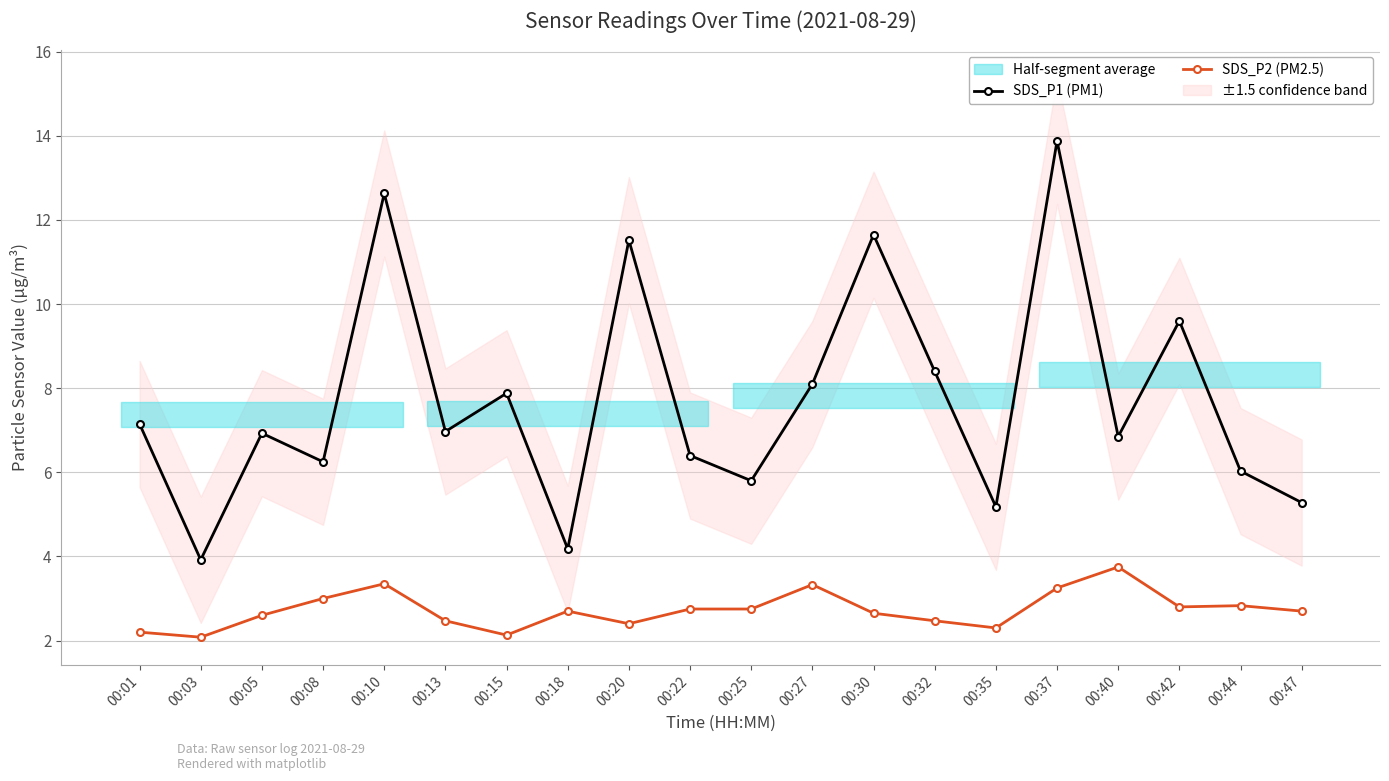

At which category does the chart reach its minimum across all series?

00:03